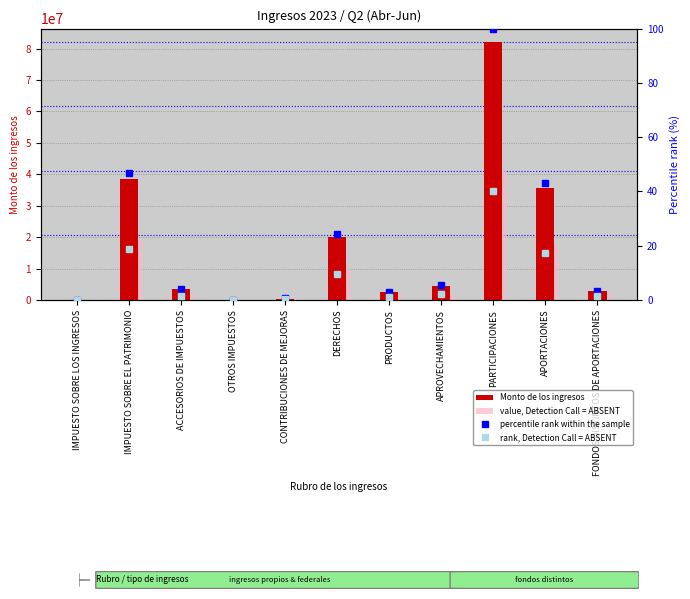

Reading left to right, transcribe all the data shown in this chart.

Monto de los ingresos: 51224.0	38456175.7	3429242.9	65550.8	496000.0	19971079.1	2537439.4	4421781.9	82227093.2	35510358.0	2753704.6
value, Detection Call = ABSENT: 25612.0	19228087.8	1714621.5	32775.4	248000.0	9985539.6	1268719.7	2210891.0	41113546.6	17755179.0	1376852.3
percentile rank within the sample: 0.1	46.8	4.2	0.1	0.6	24.3	3.1	5.4	100.0	43.2	3.3
rank, Detection Call = ABSENT: 0.0	18.7	1.7	0.0	0.2	9.7	1.2	2.2	40.0	17.3	1.3